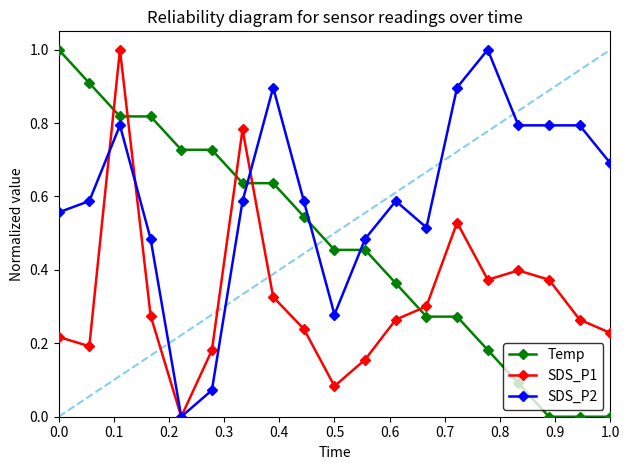

What is the value of the Temp point at the 2nd from the left?

0.9